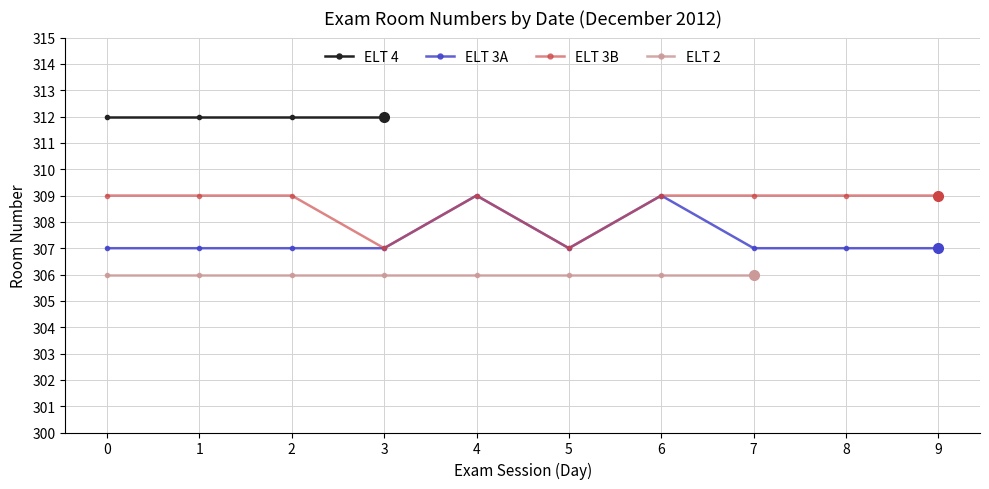

Read the ELT 3A value at 7.

307